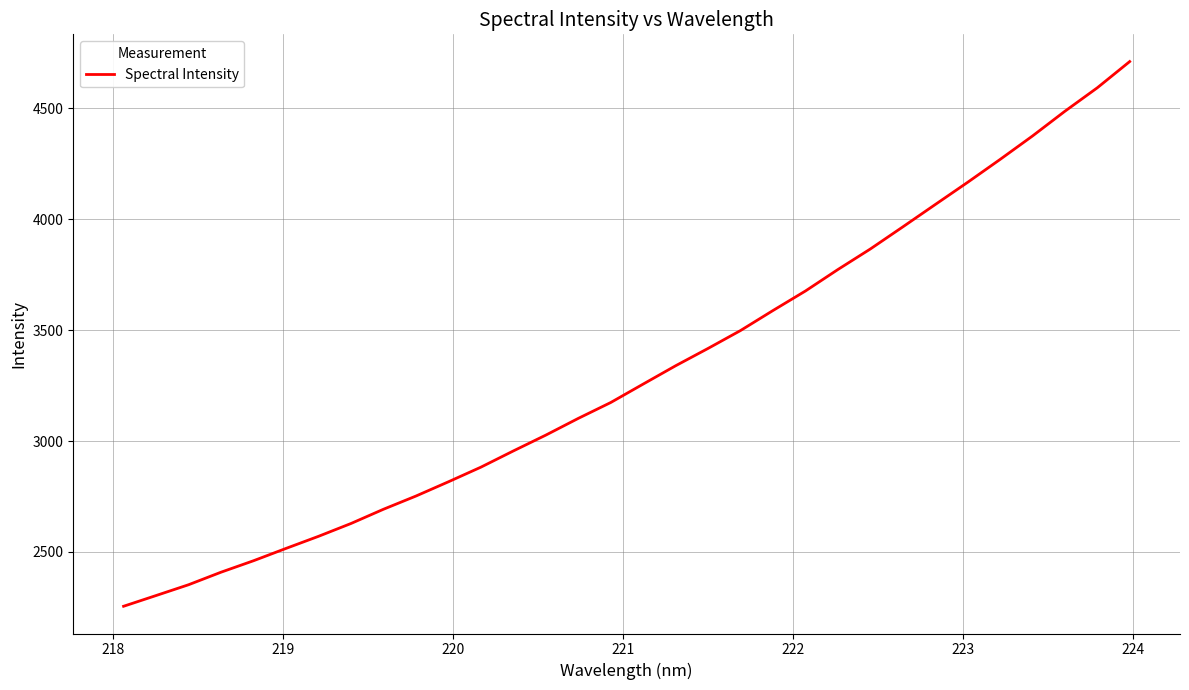

What is the greatest value displayed?

4709.5